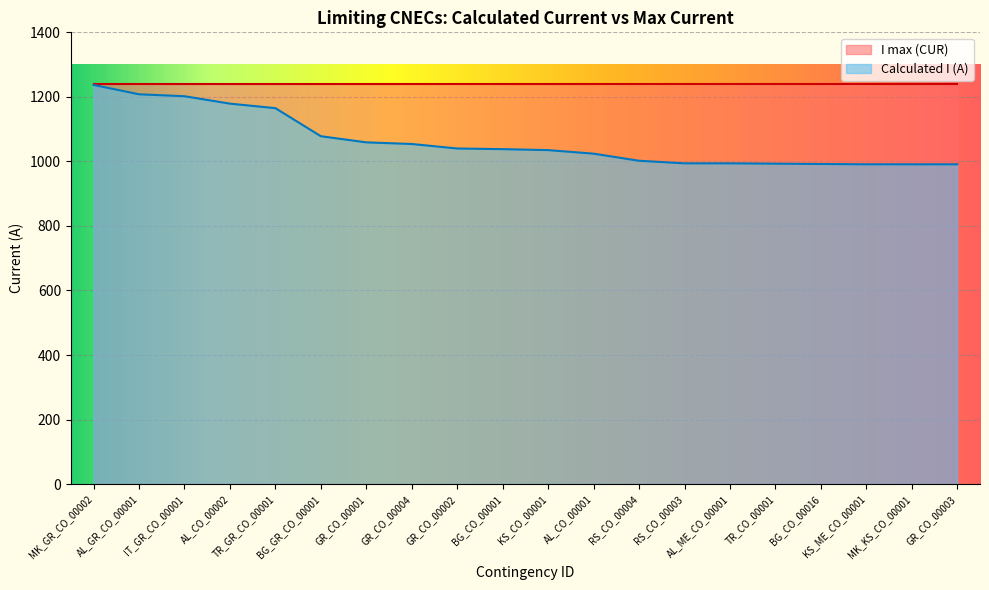

How many lines are shown in the chart?

2